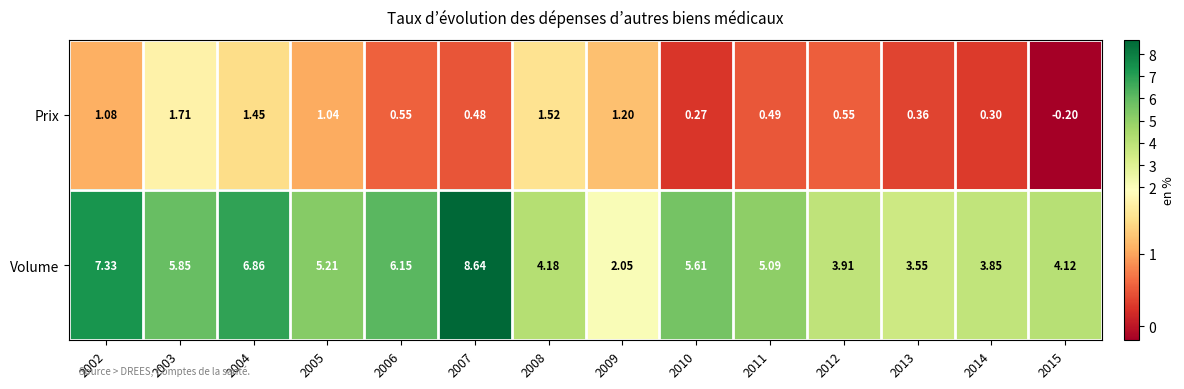

Between 2010 and 2015, which series saw the biggest shift?

Volume